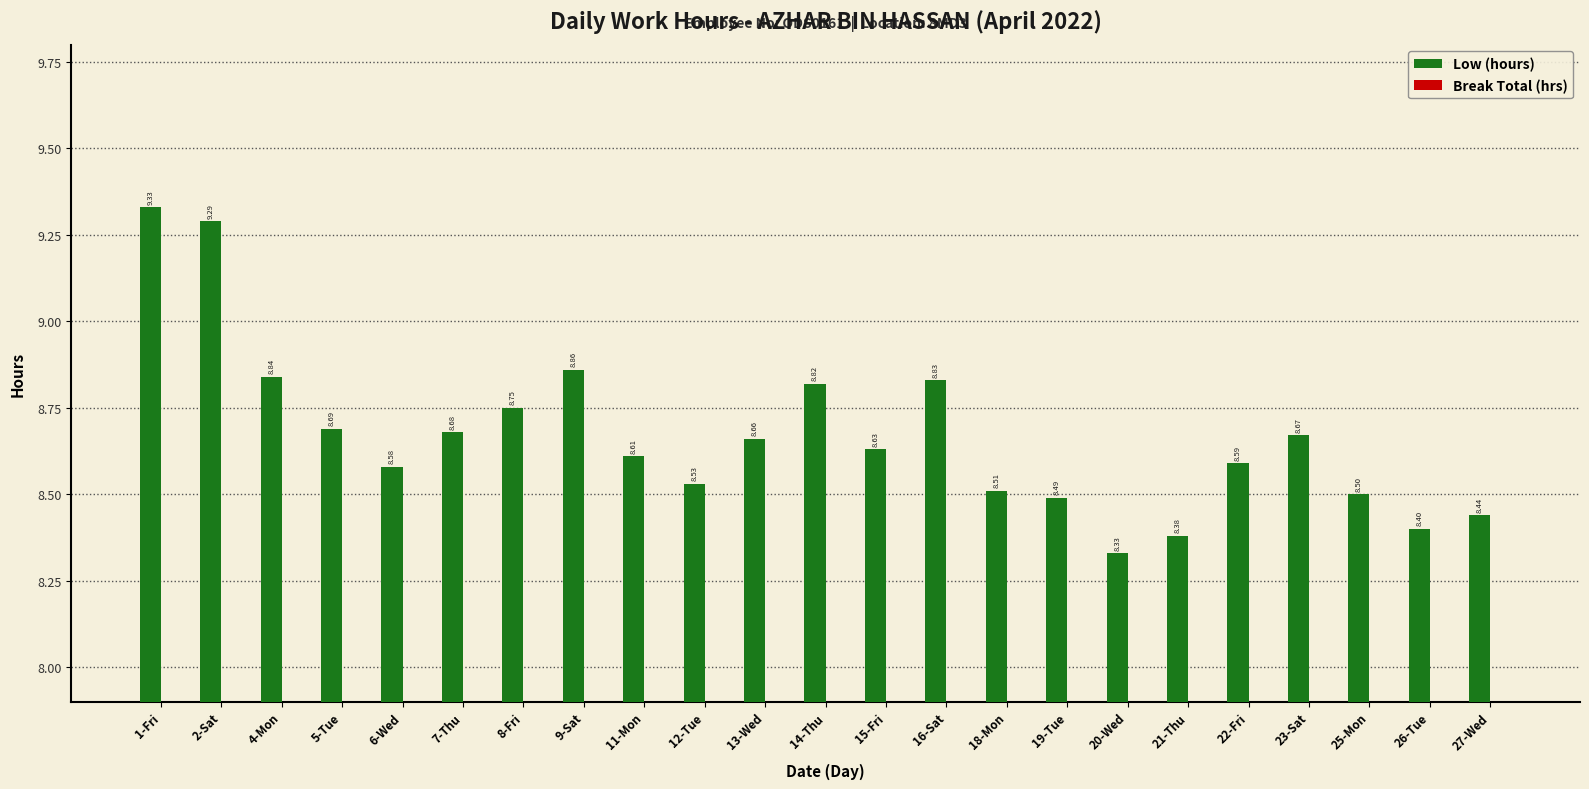

List the labels in order of value, smallest first.

20-Wed, 21-Thu, 26-Tue, 27-Wed, 19-Tue, 25-Mon, 18-Mon, 12-Tue, 6-Wed, 22-Fri, 11-Mon, 15-Fri, 13-Wed, 23-Sat, 7-Thu, 5-Tue, 8-Fri, 14-Thu, 16-Sat, 4-Mon, 9-Sat, 2-Sat, 1-Fri